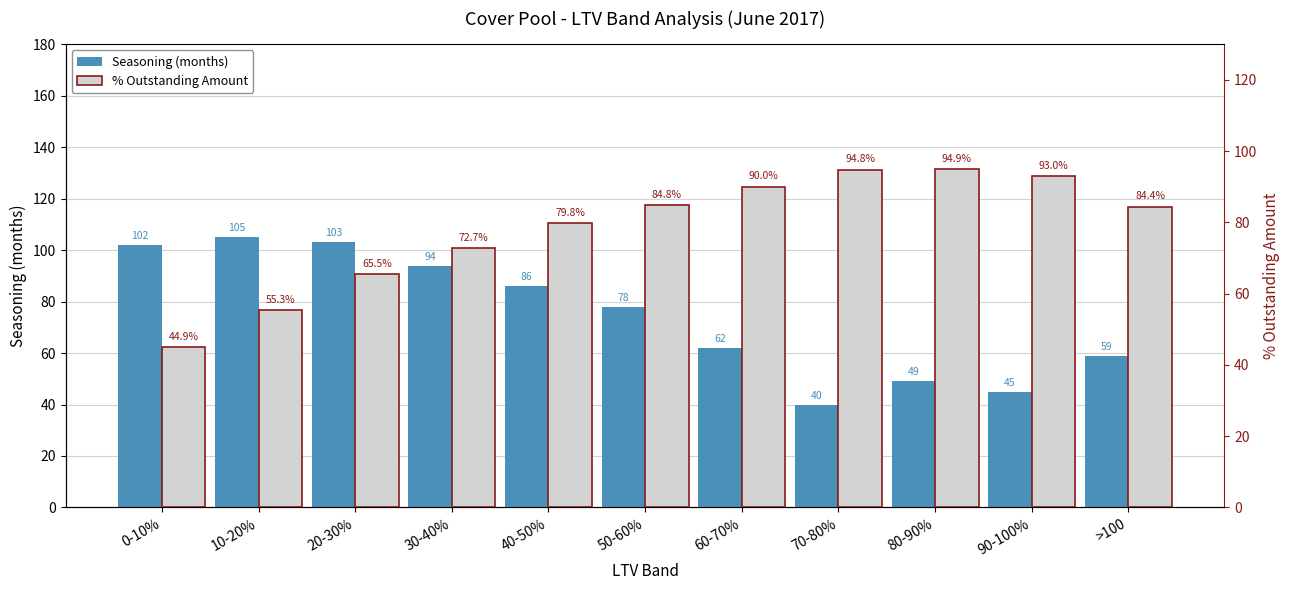

What is the difference between the Seasoning (months) values at 10-20% and 70-80%?

65.0